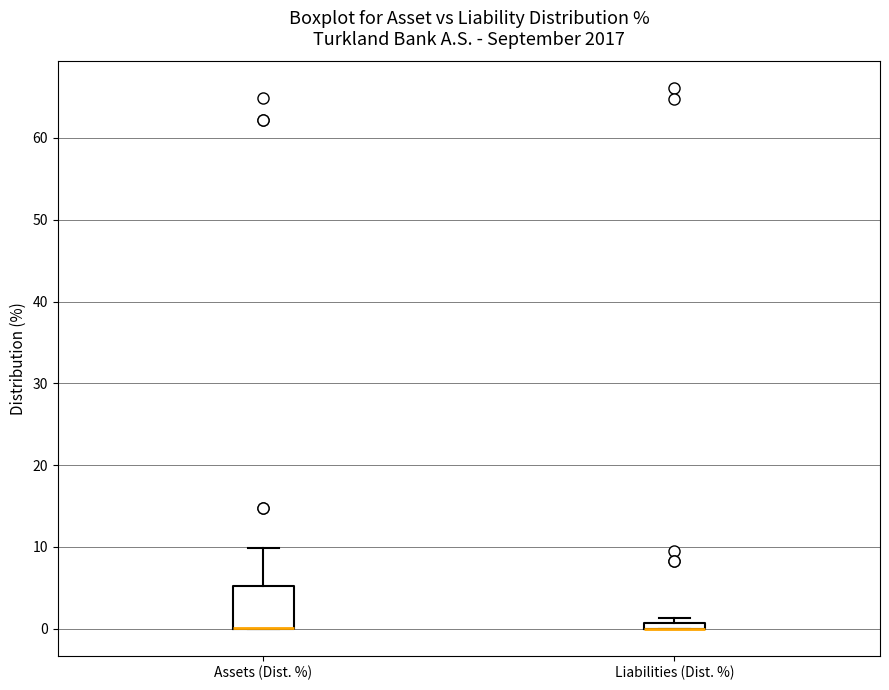

Where is the lower edge of the box for Liabilities (Dist. %) on the y-axis? The values are not printed on the chart, so give them approximately, as read against the axis.

0